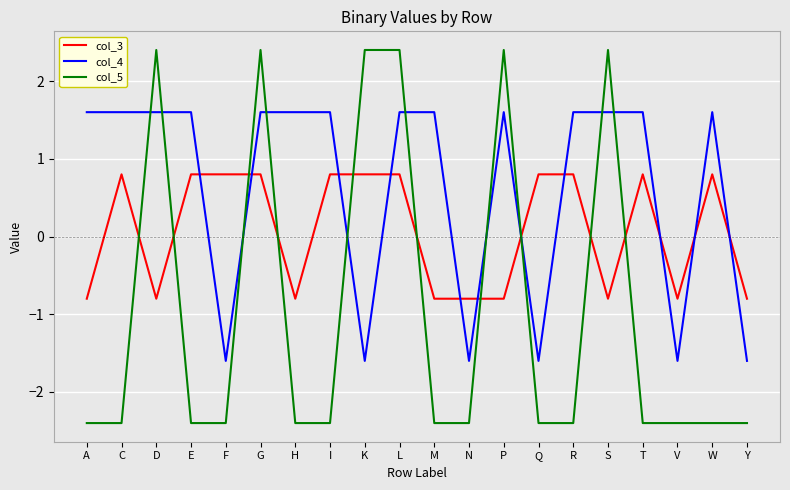

How many lines are shown in the chart?

3